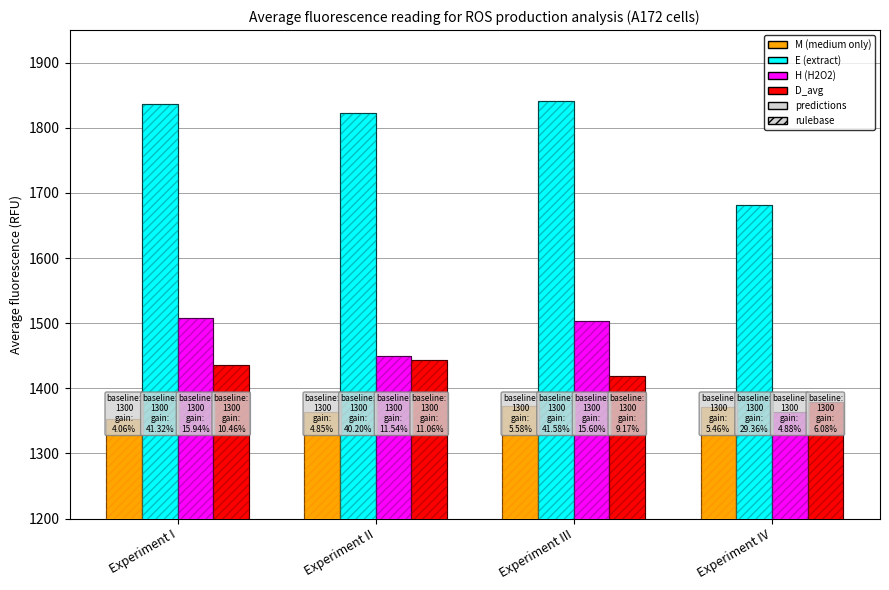

What are all the series names shown in the legend?

M (medium only), E (extract), H (H2O2), D_avg